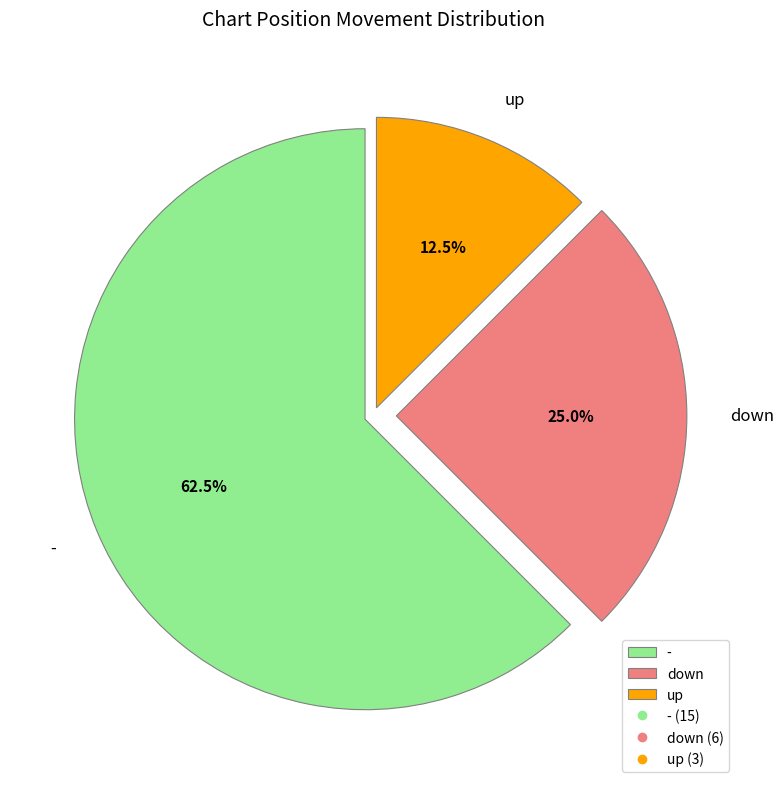

Between up and -, which is larger?

-